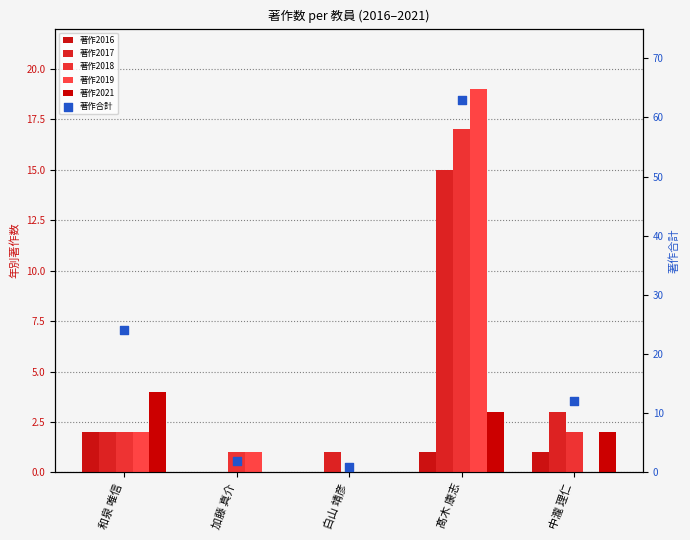

What is the total value across all series at 中瀧 理仁?

20